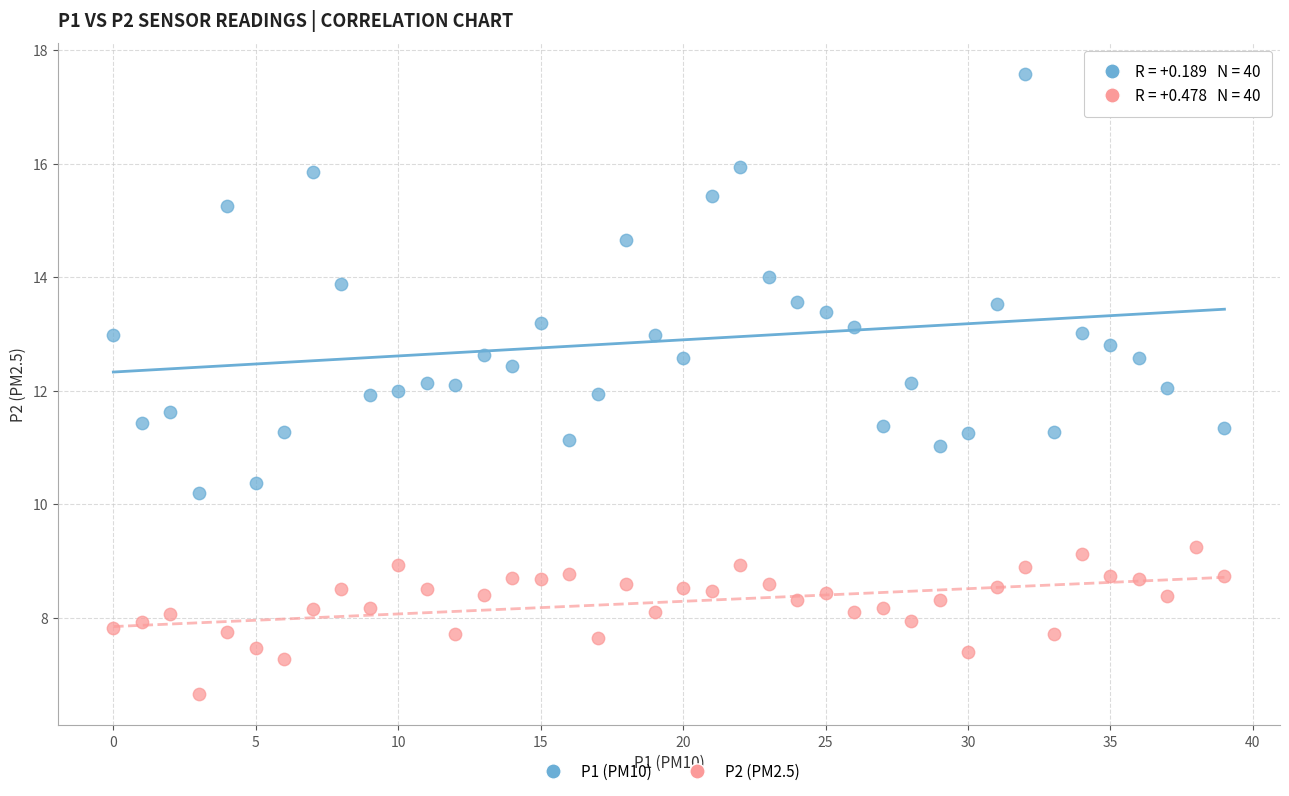

What are all the series names shown in the legend?

P1 (PM10), P2 (PM2.5)